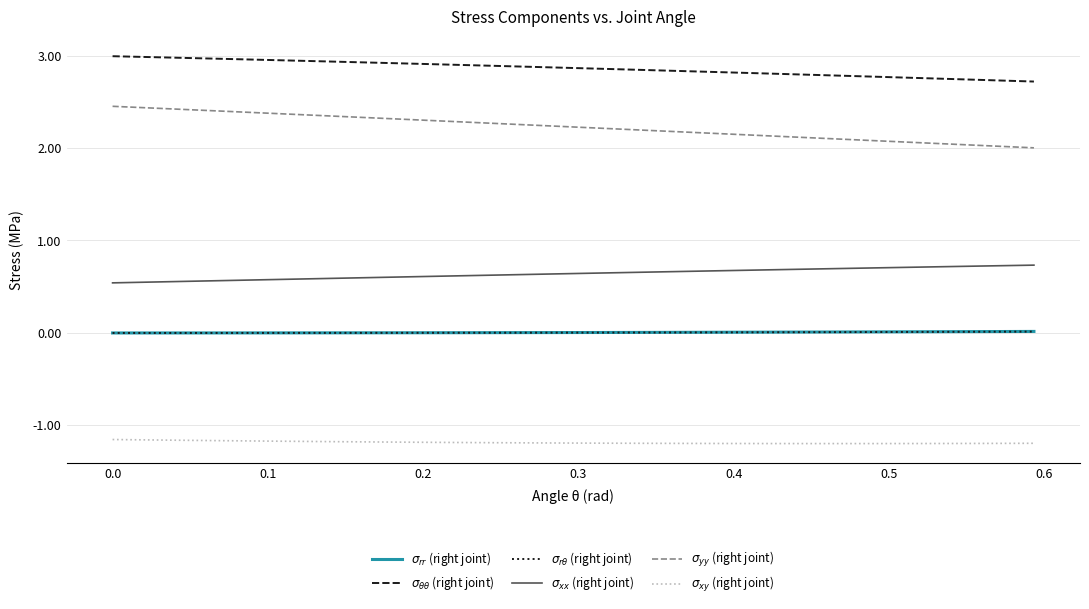

What is the smallest value displayed?

-1.2